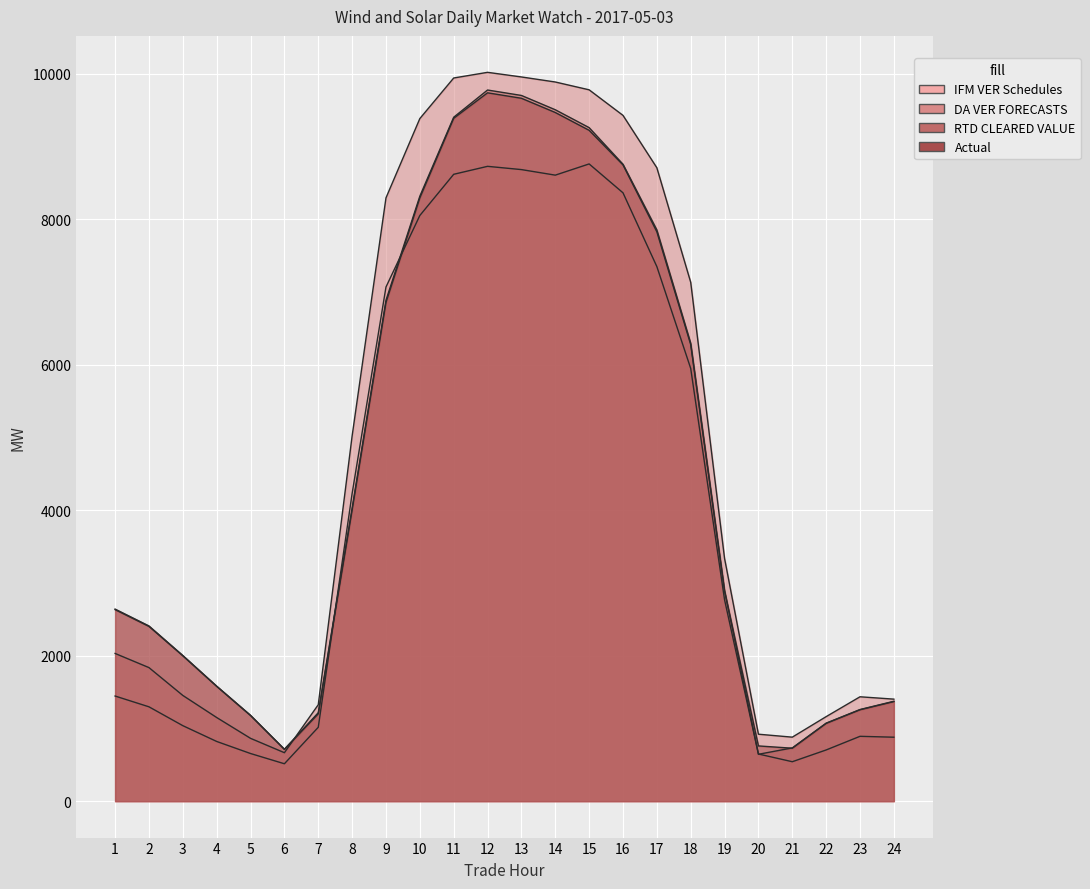

What is the value of the DA VER FORECASTS point at the 4th from the left?

1149.4